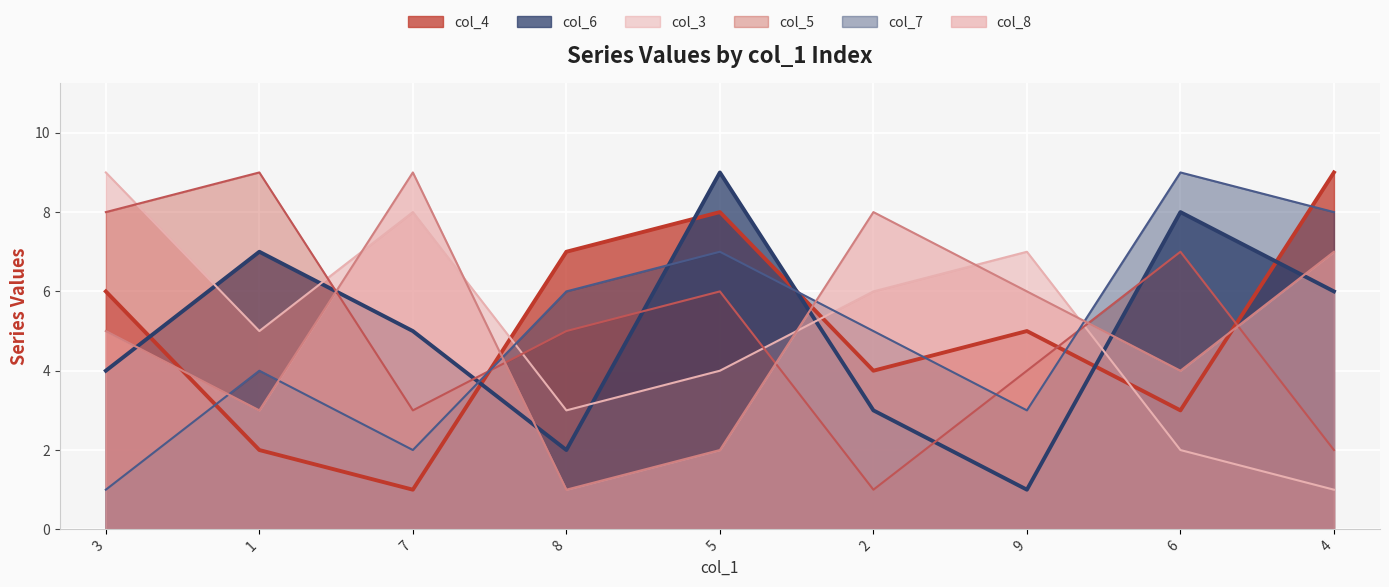

What is the maximum value shown in the chart?

9